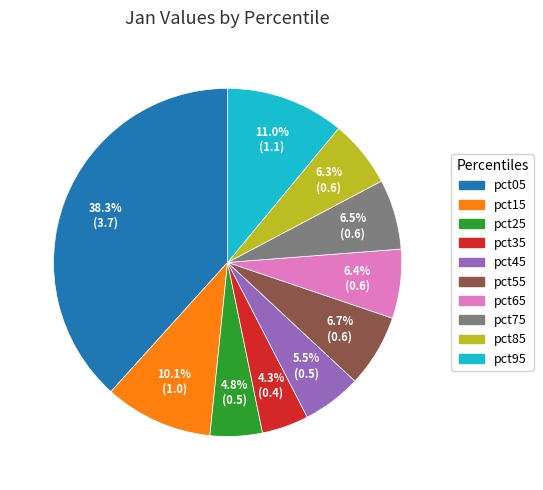

What is the largest slice in the pie chart?

pct05